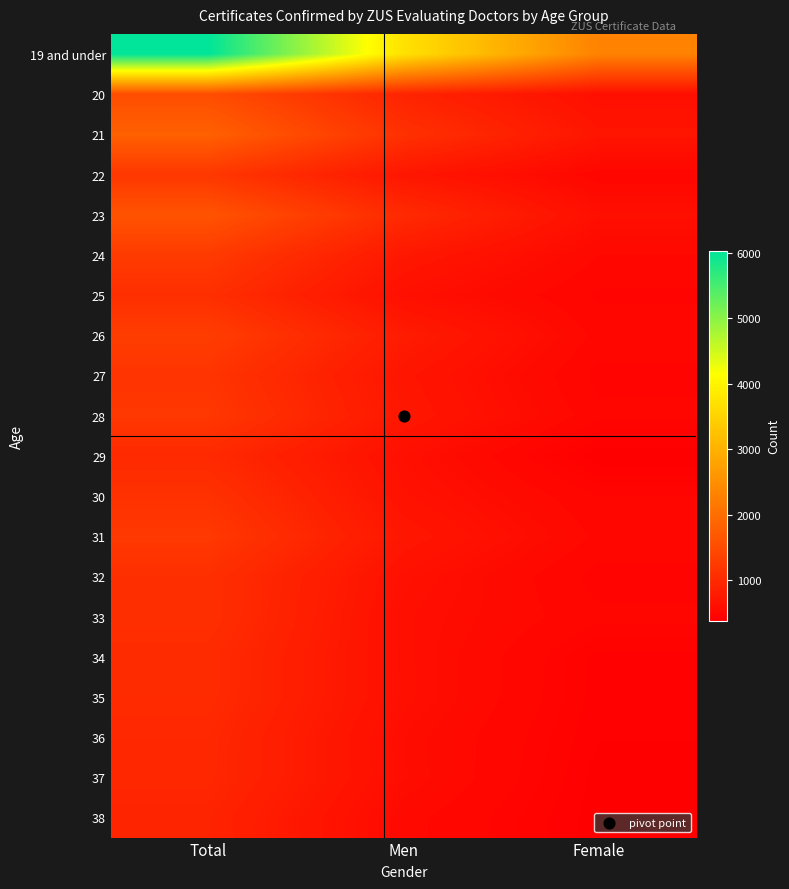

Reading right to left, extract all data points from this chart.

19 and under: Female=2302	Men=3720	Total=6035
20: Female=607	Men=912	Total=1519
21: Female=701	Men=1108	Total=1809
22: Female=480	Men=716	Total=1197
23: Female=606	Men=1008	Total=1615
24: Female=509	Men=739	Total=1249
25: Female=457	Men=618	Total=1075
26: Female=492	Men=794	Total=1286
27: Female=451	Men=700	Total=1151
28: Female=476	Men=729	Total=1205
29: Female=376	Men=616	Total=992
30: Female=465	Men=649	Total=1114
31: Female=498	Men=720	Total=1218
32: Female=446	Men=631	Total=1077
33: Female=474	Men=603	Total=1077
34: Female=410	Men=609	Total=1019
35: Female=406	Men=611	Total=1017
36: Female=399	Men=574	Total=973
37: Female=387	Men=580	Total=967
38: Female=384	Men=527	Total=911